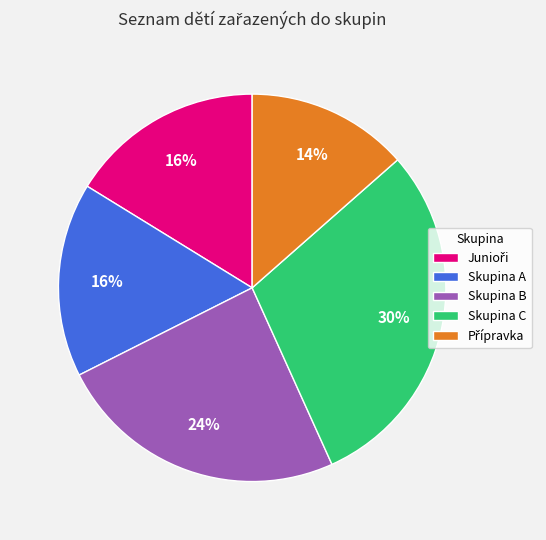

To the nearest percent, what is the difference between the largest and smallest slice percentages?

16%